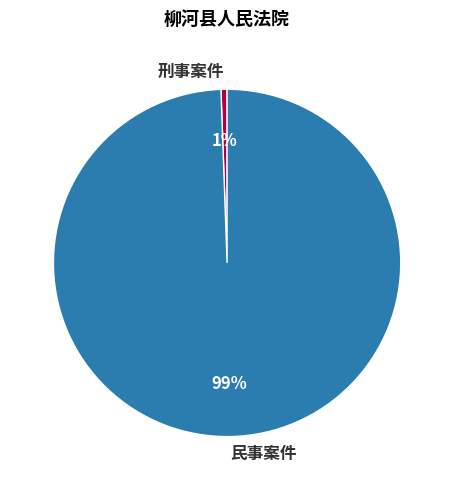

Count the number of slices in the pie.

2